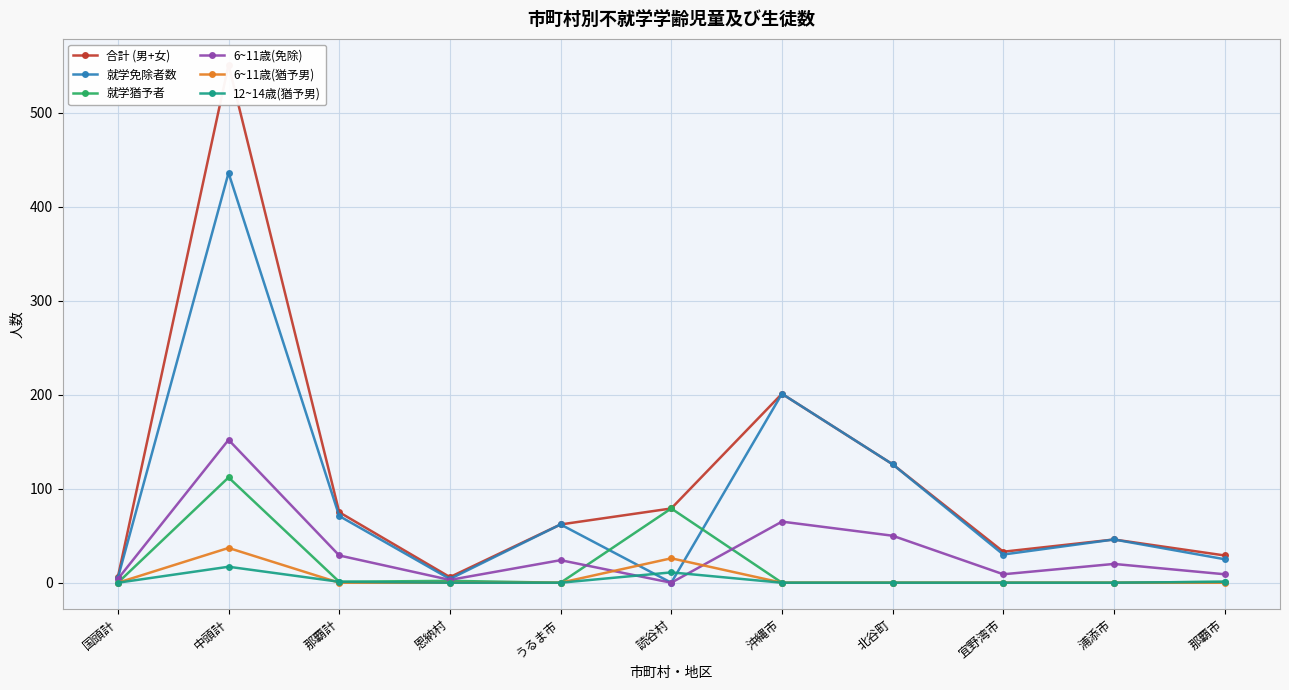

Is it true that 就学猶予者 equals 2 at 那覇市?

False